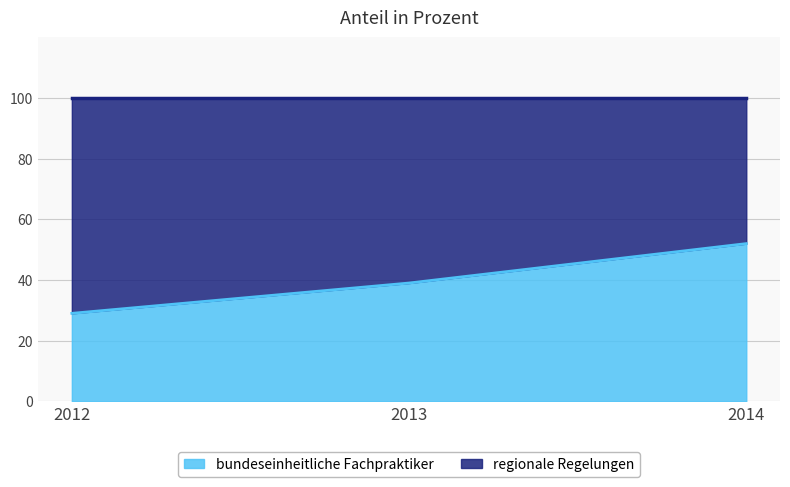

Rank the categories by value from highest to lowest.

2014, 2013, 2012